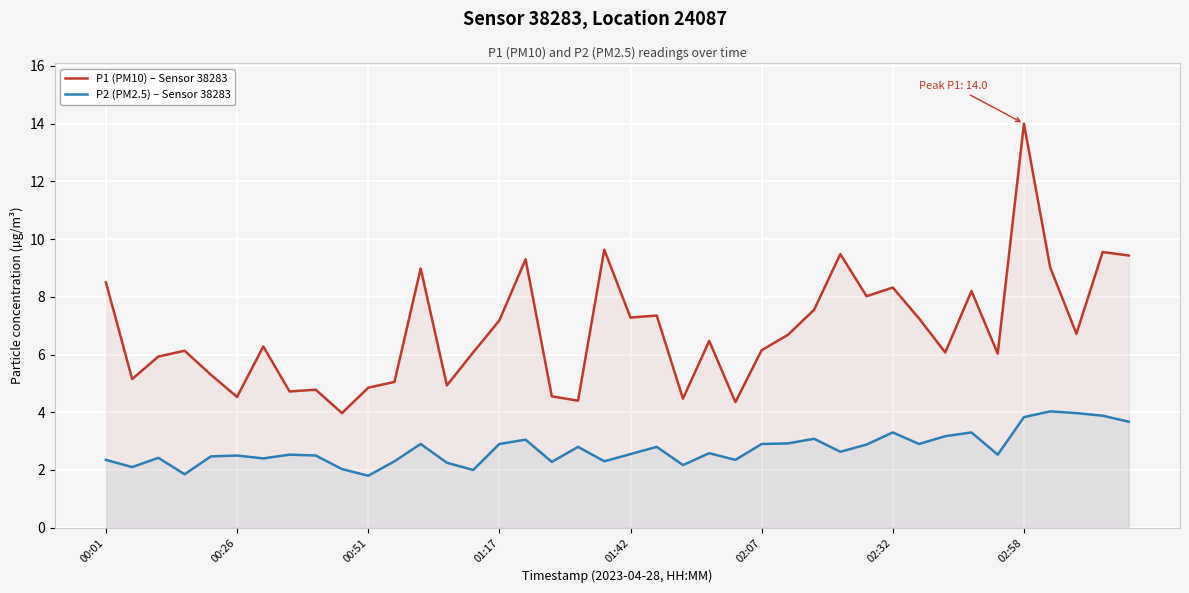

At 00:51, list the series in order from largest to smallest.

P1 (PM10) – Sensor 38283, P2 (PM2.5) – Sensor 38283